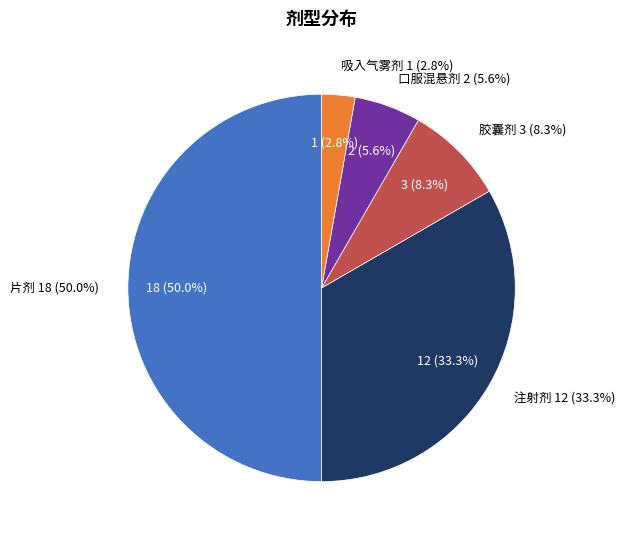

Does 片剂 represent more than half of the total?

No